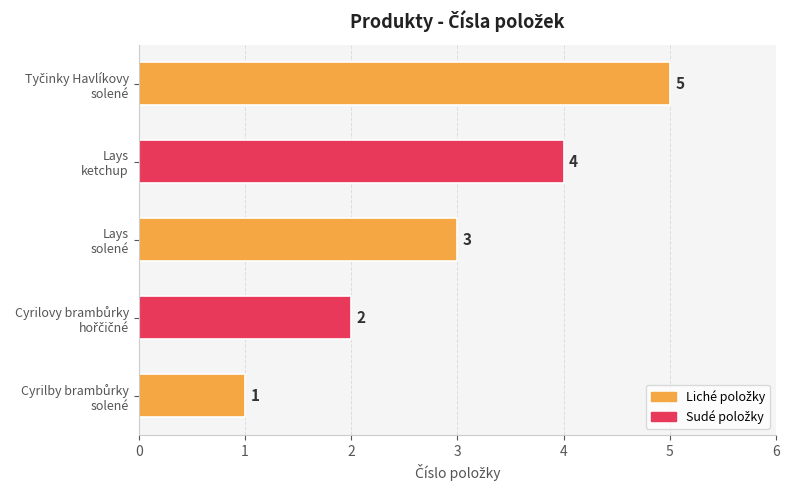

What is the sum of all values?

15